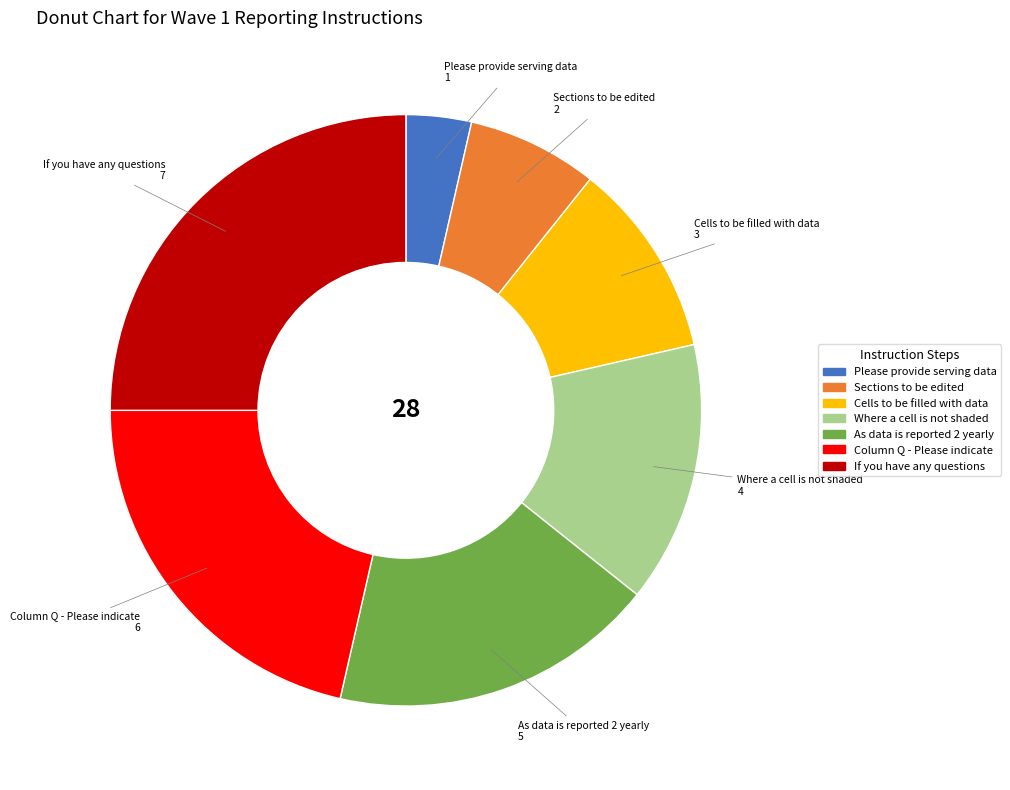

Is it true that As data is reported 2 yearly is 10% of the pie?

False